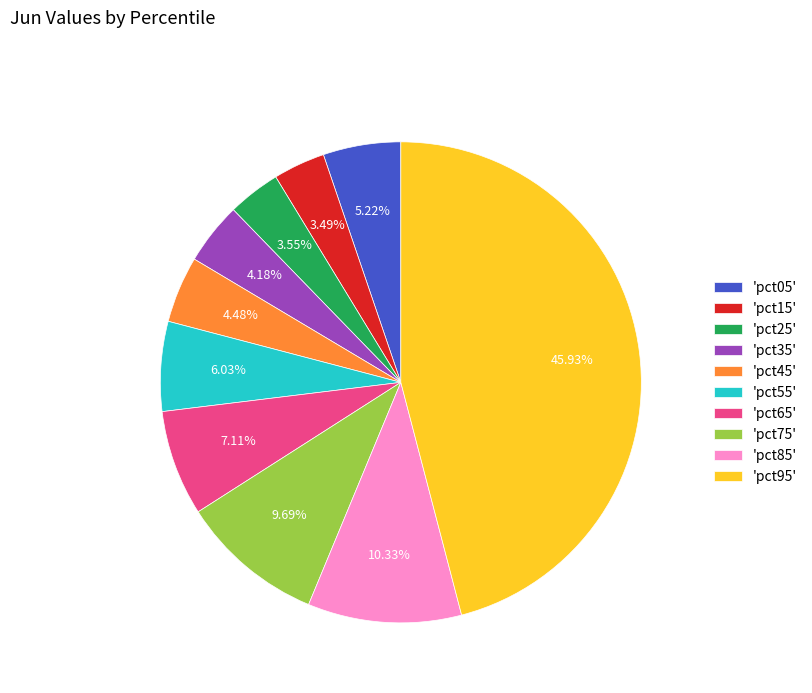

How many slices are in this pie chart?

10